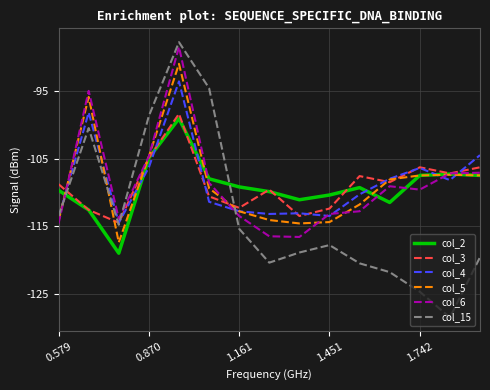

Which series has the largest range (max minus min)?

col_15